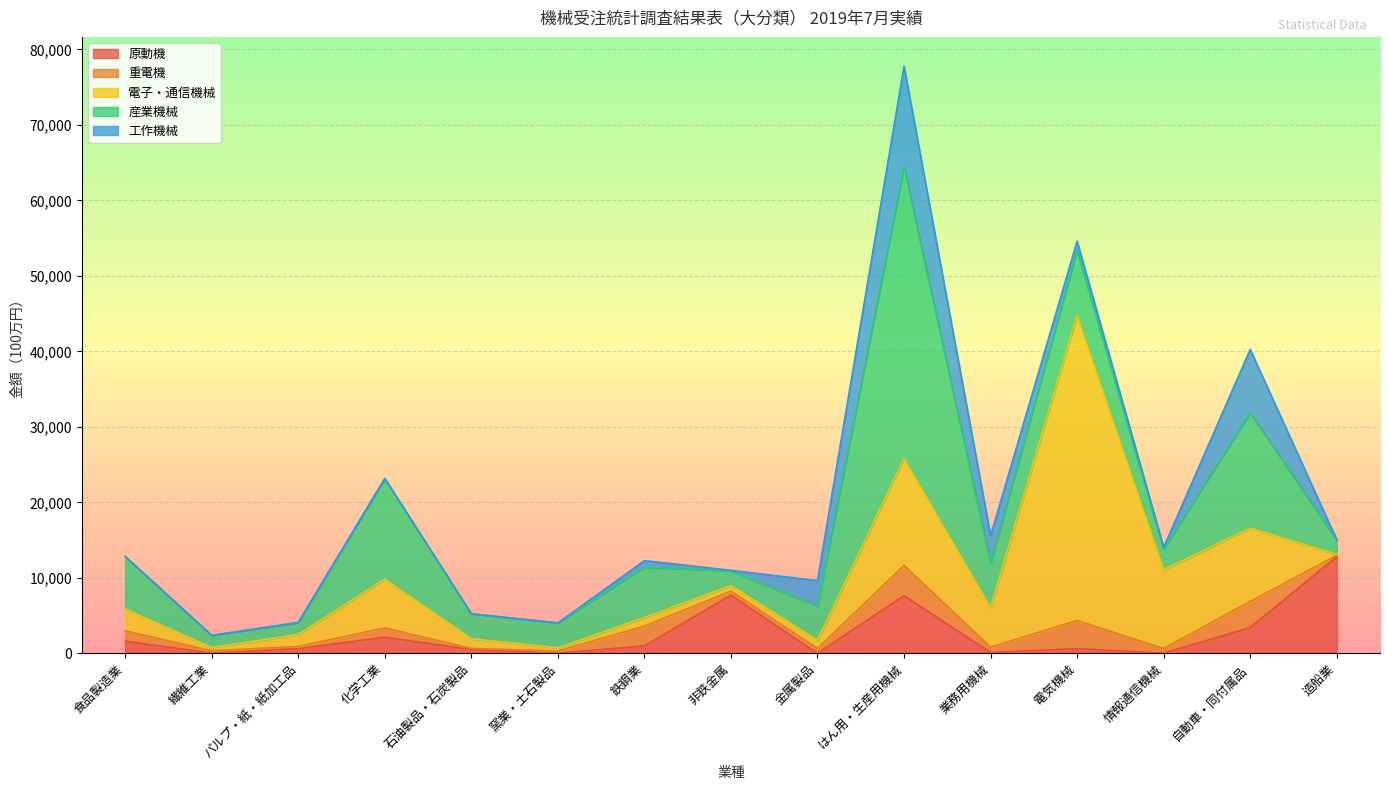

What is the average value of the 原動機 series?

2547